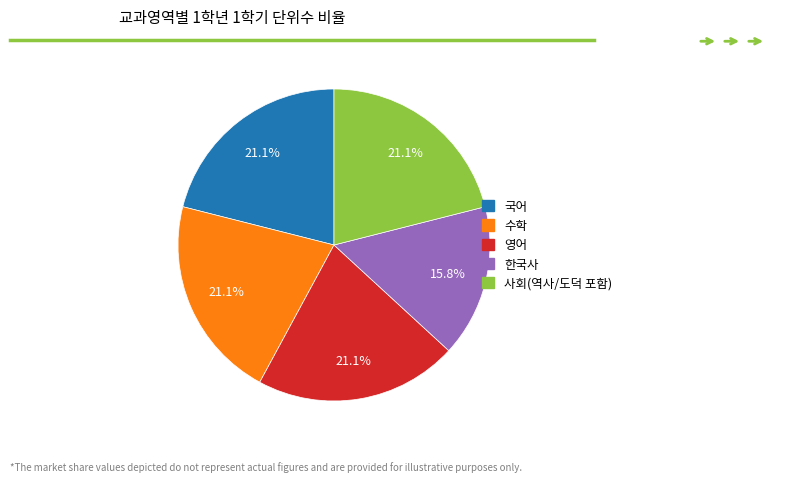

To the nearest percent, what portion does 한국사 represent?

16%